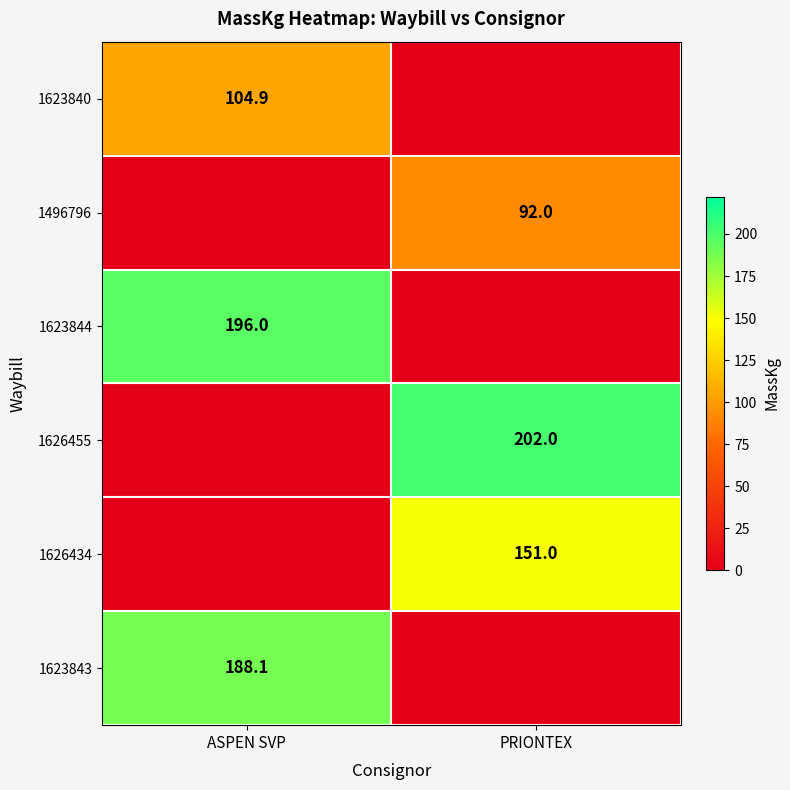

The 1623843 series shows 128.9 at ASPEN SVP. True or false?

False